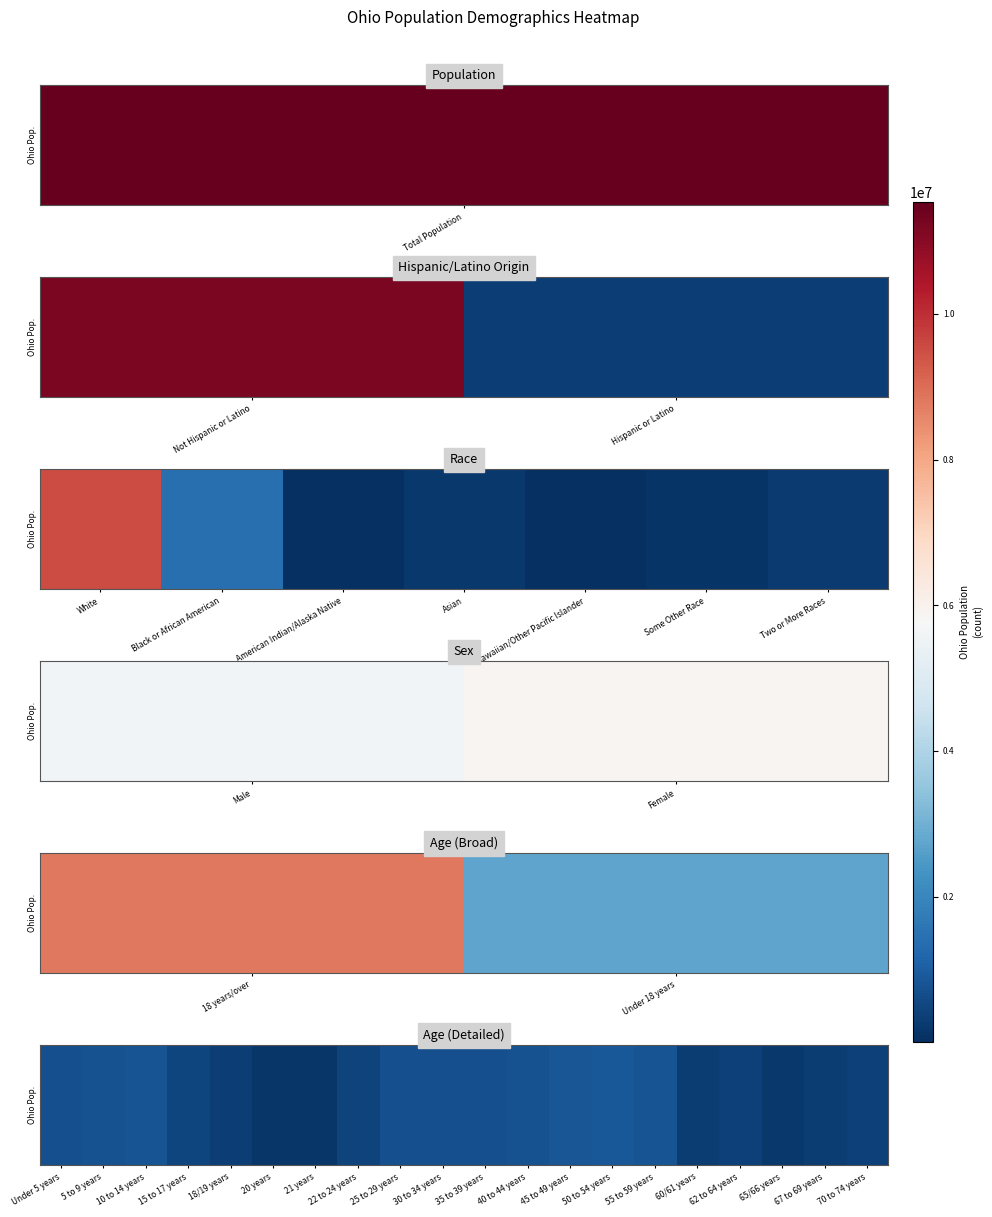

What is the change in value from 10 to 14 years to 30 to 34 years?

-83370